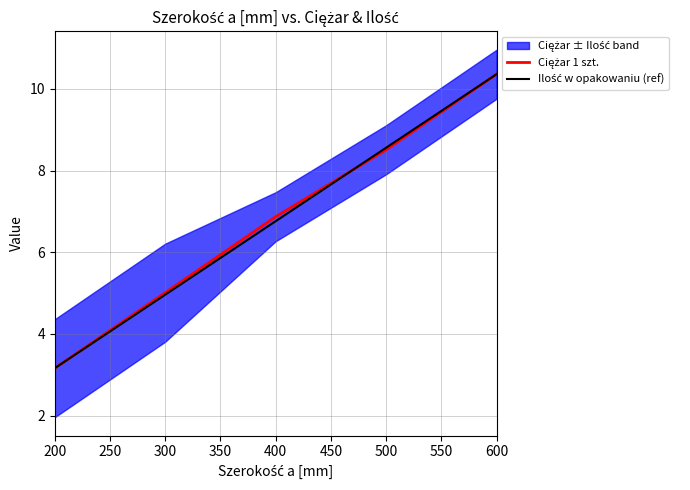

Reading left to right, what are all the values shown in this chart?

3.2	5.0	6.9	8.5	10.4